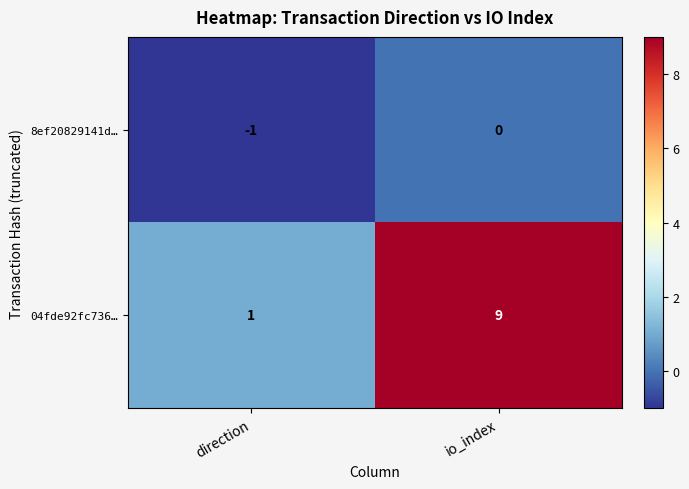

Reading right to left, transcribe all the data shown in this chart.

8ef20829141d…: 0	-1
04fde92fc736…: 9	1